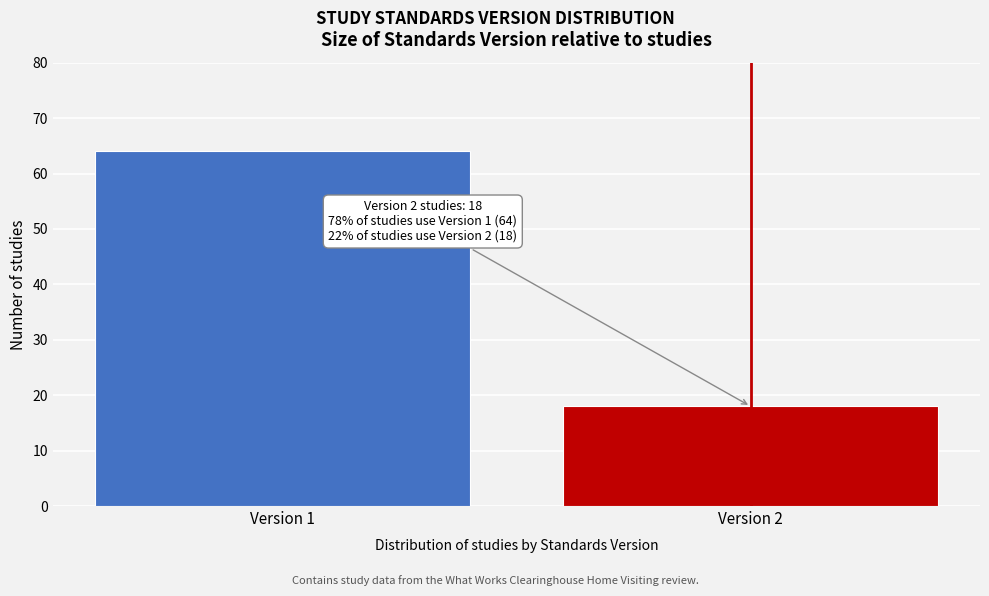

Reading left to right, list all the values displayed in this chart.

Version 1=64	Version 2=18